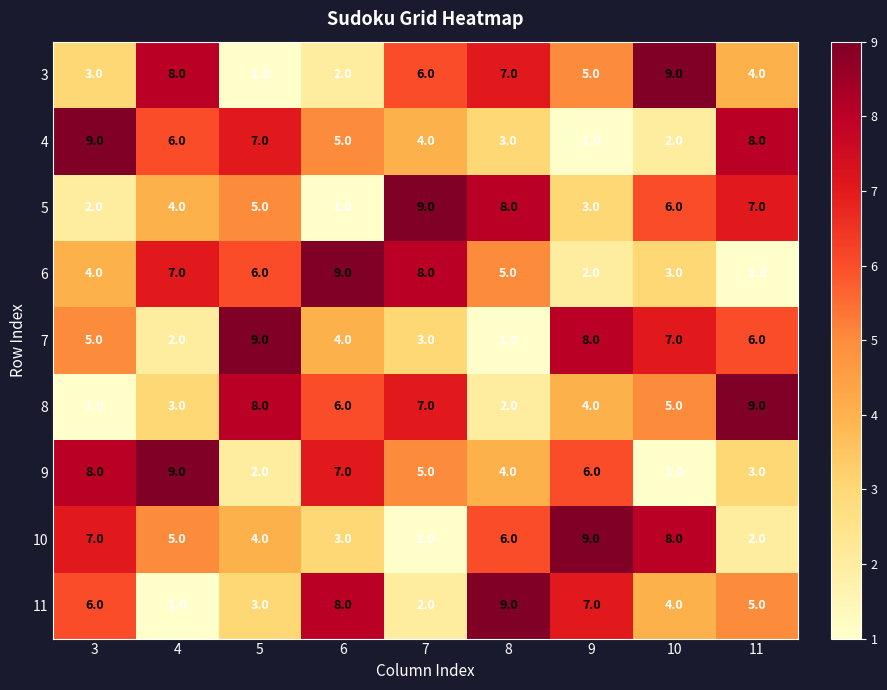

At how many categories does at least one series exceed 6?

9